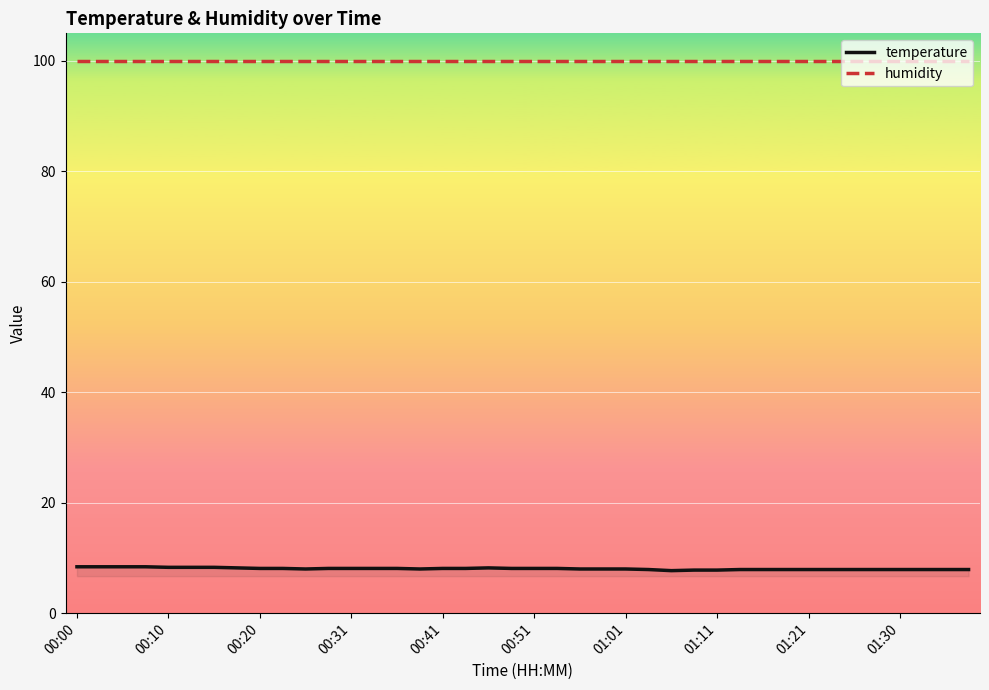

What is the highest value of the temperature series?

8.4